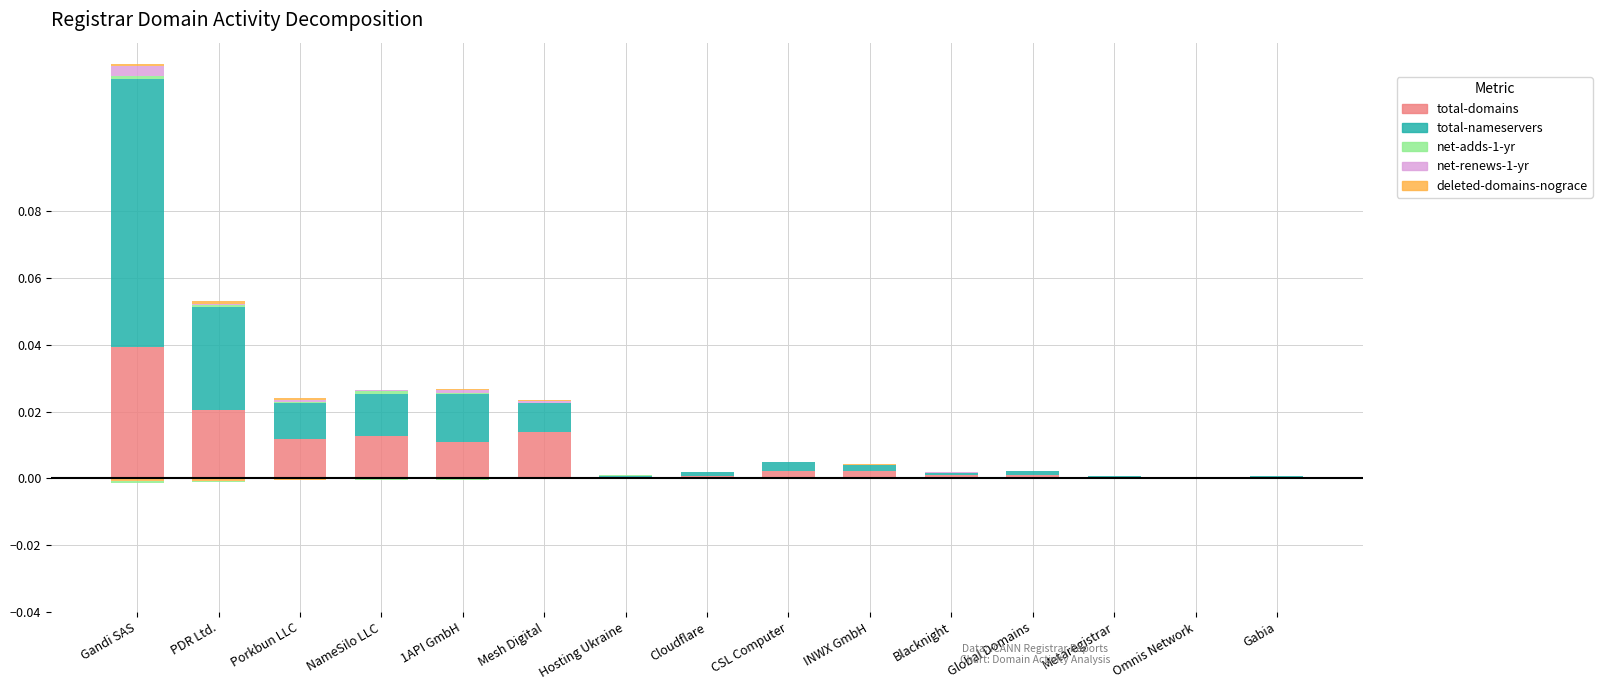

Reading left to right, what are all the values shown in this chart?

total-domains: 0.0	0.0	0.0	0.0	0.0	0.0	0.0	0.0	0.0	0.0	0.0	0.0	0.0	0.0	0.0
total-nameservers: 0.1	0.0	0.0	0.0	0.0	0.0	0.0	0.0	0.0	0.0	0.0	0.0	0.0	0.0	0.0
net-adds-1-yr: 0.0	0.0	0.0	0.0	0.0	0.0	0.0	0.0	0.0	0.0	0.0	0.0	0.0	0.0	0.0
net-renews-1-yr: 0.0	0.0	0.0	0.0	0.0	0.0	0.0	0.0	0.0	0.0	0.0	0.0	0.0	0.0	0.0
deleted-domains-nograce: 0.0	0.0	0.0	0.0	0.0	0.0	0.0	0.0	0.0	0.0	0.0	0.0	0.0	0.0	0.0